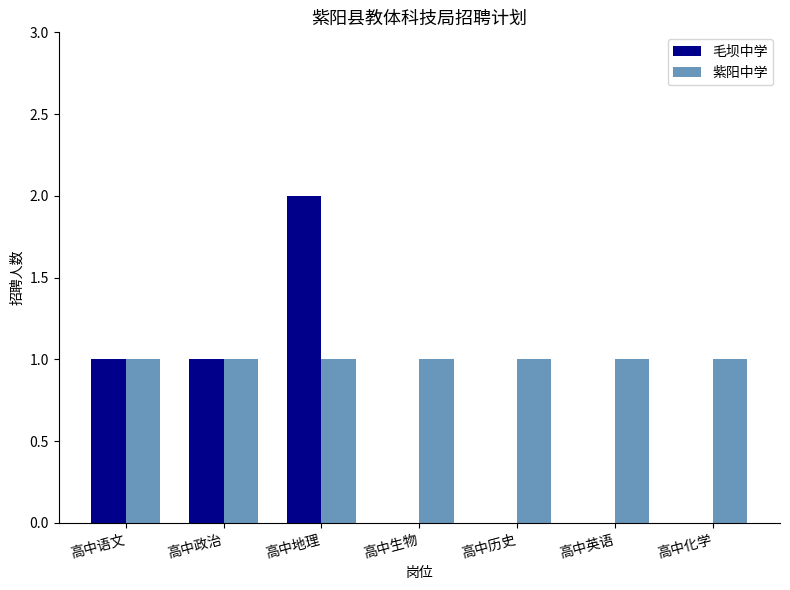

The value of 毛坝中学 at 高中英语 is -1. True or false?

False